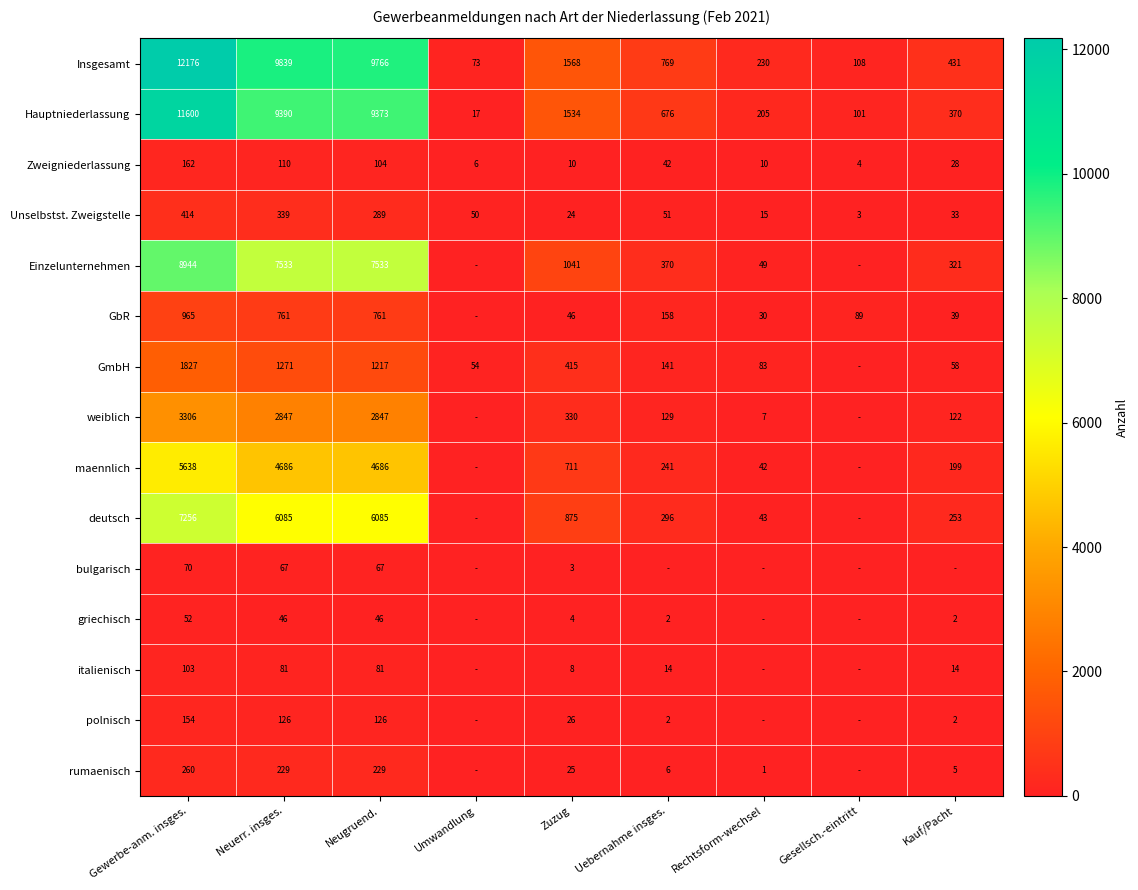

What is the difference between the maximum and minimum values in the Unselbstst. Zweigstelle series?

411